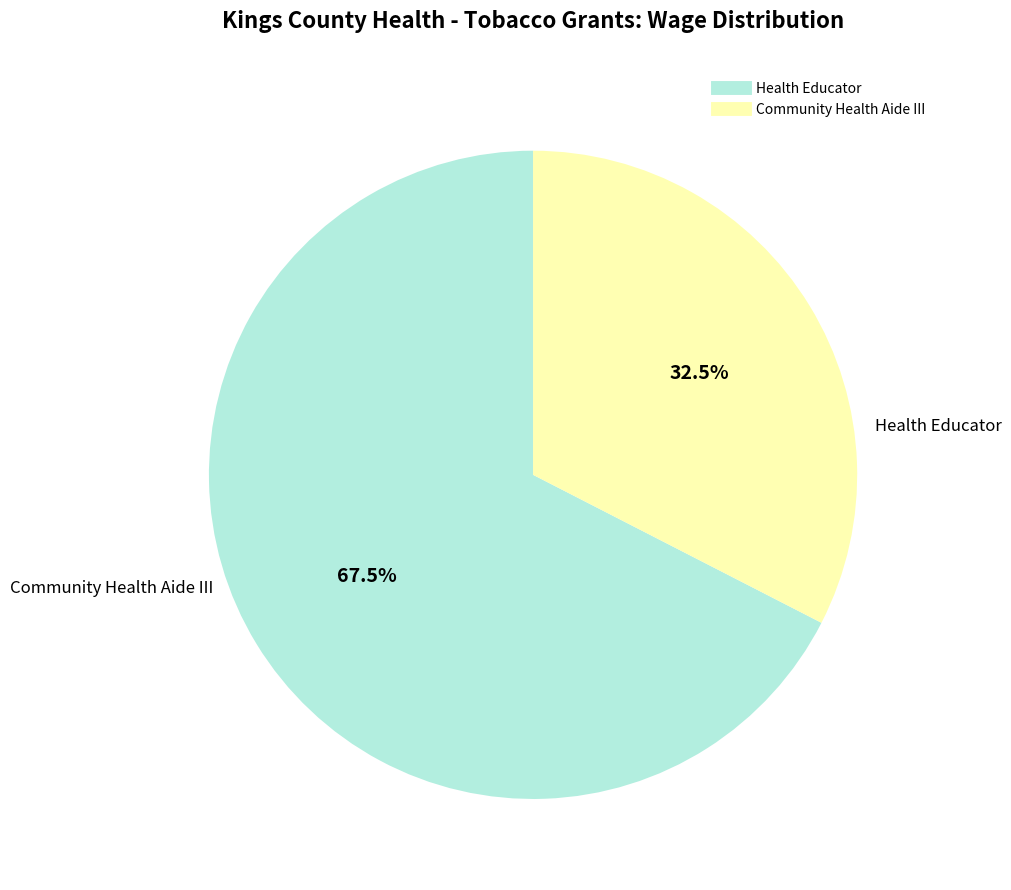

Combined, what portion of the pie is Community Health Aide III and Health Educator?

100.0%